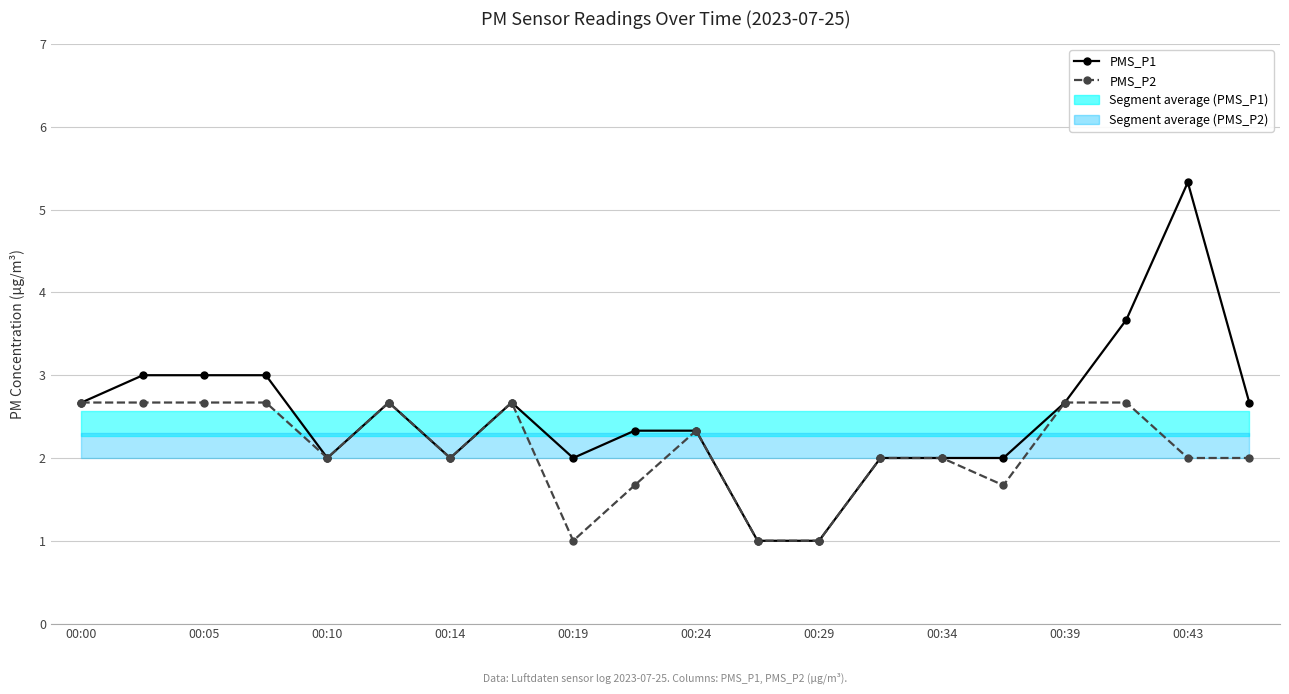

Reading left to right, list all the values displayed in this chart.

PMS_P1: 2.7	3.0	3.0	3.0	2.0	2.7	2.0	2.7	2.0	2.3	2.3	1.0	1.0	2.0	2.0	2.0	2.7	3.7	5.3	2.7
PMS_P2: 2.7	2.7	2.7	2.7	2.0	2.7	2.0	2.7	1.0	1.7	2.3	1.0	1.0	2.0	2.0	1.7	2.7	2.7	2.0	2.0